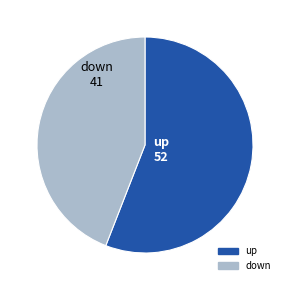

Approximately how many times larger is the value at up compared to down?

1.3